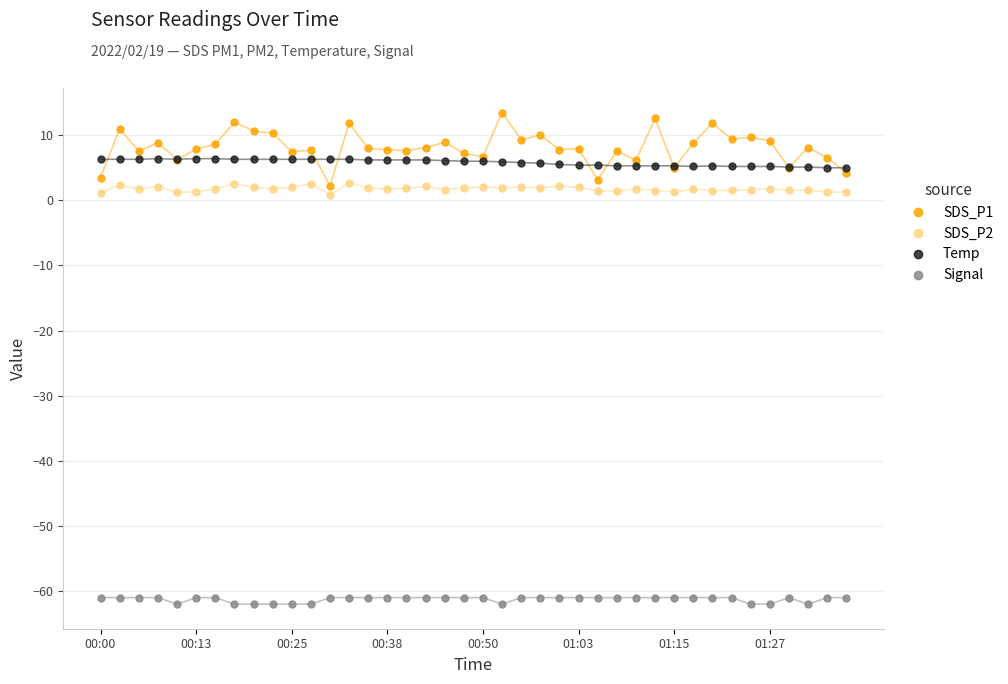

How many distinct data groups are displayed?

4